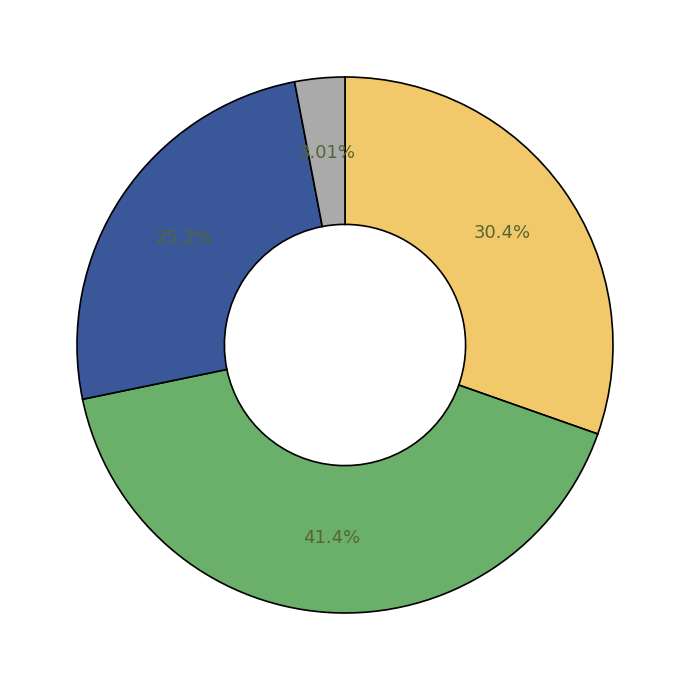

Is there a majority slice in this chart?

No